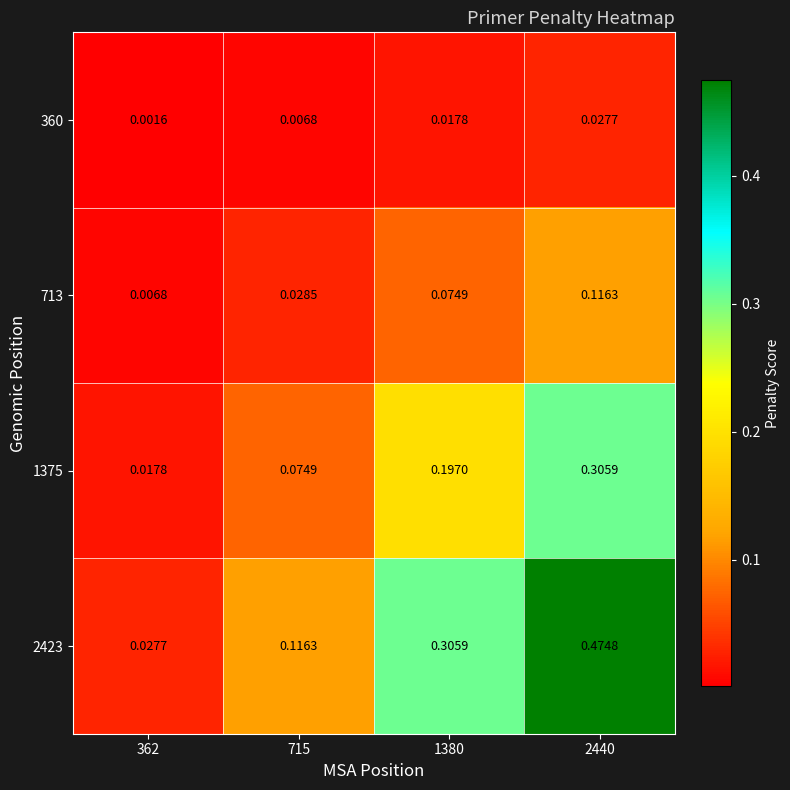

Is the value of 713 at 2440 greater than the value of 360 at 362?

Yes